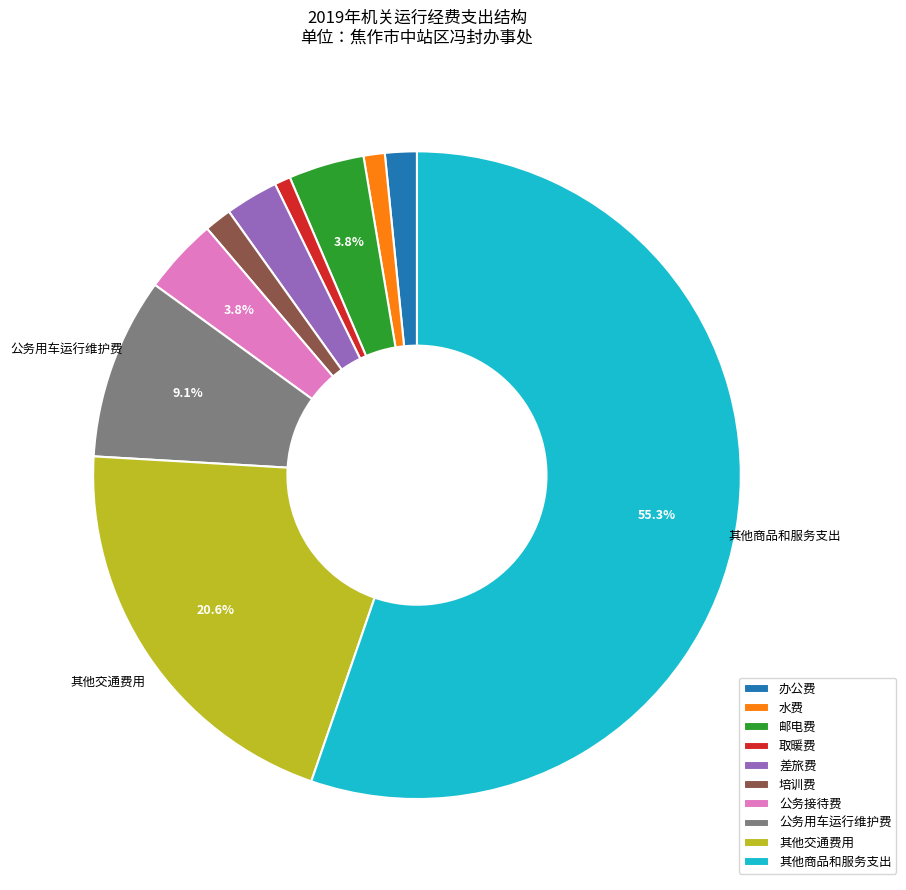

What percentage is the 差旅费 slice, to the nearest percent?

3%